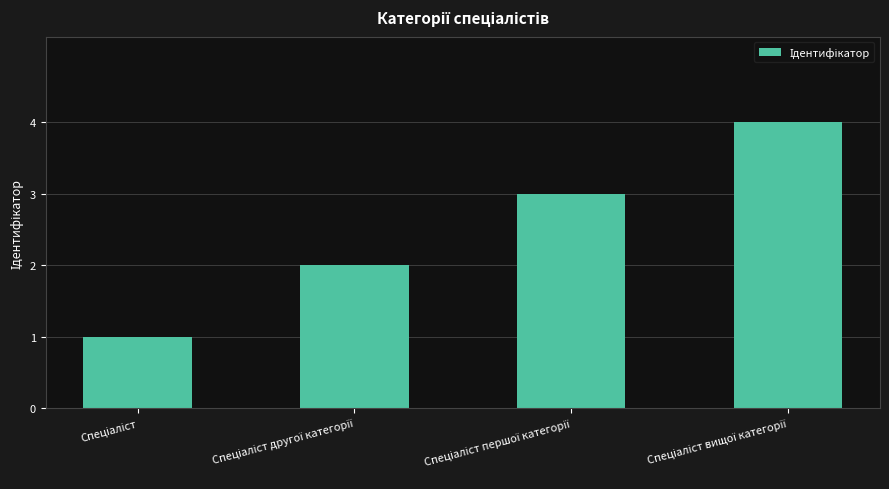

What is the greatest value displayed?

4